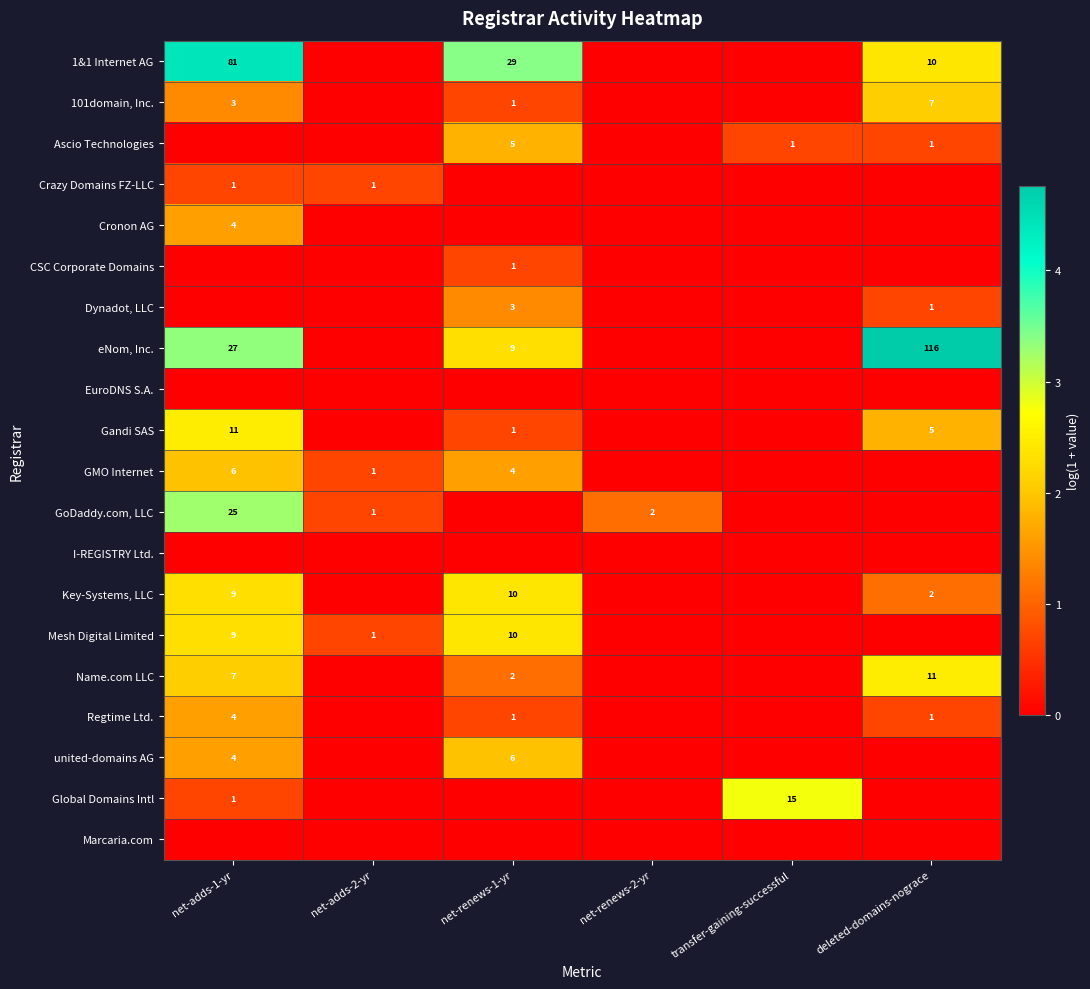

How many values in the GoDaddy.com, LLC series exceed 0?

3